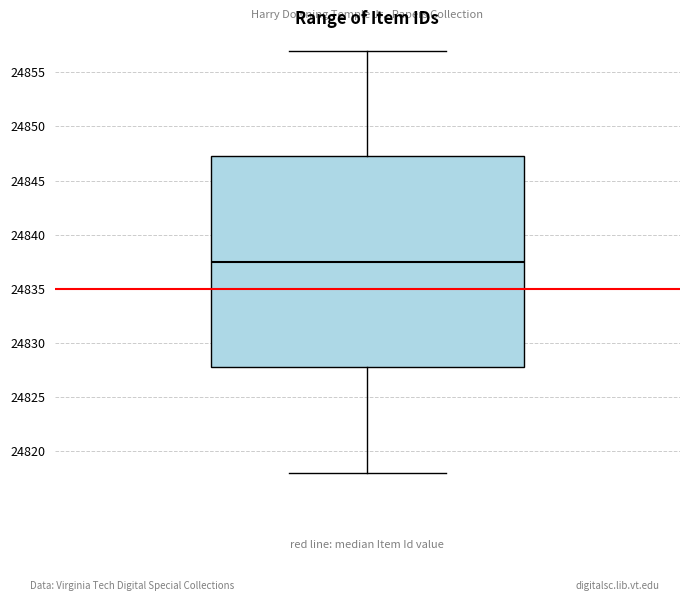

Read this box plot against the y-axis: the position of the median line, the range covered by the box, and the ends of both whiskers. The values are not printed on the chart, so give them approximately, as read against the axis.

median 24837.5, box 24828.0 to 24847.5, whiskers 24818.0 to 24857.0